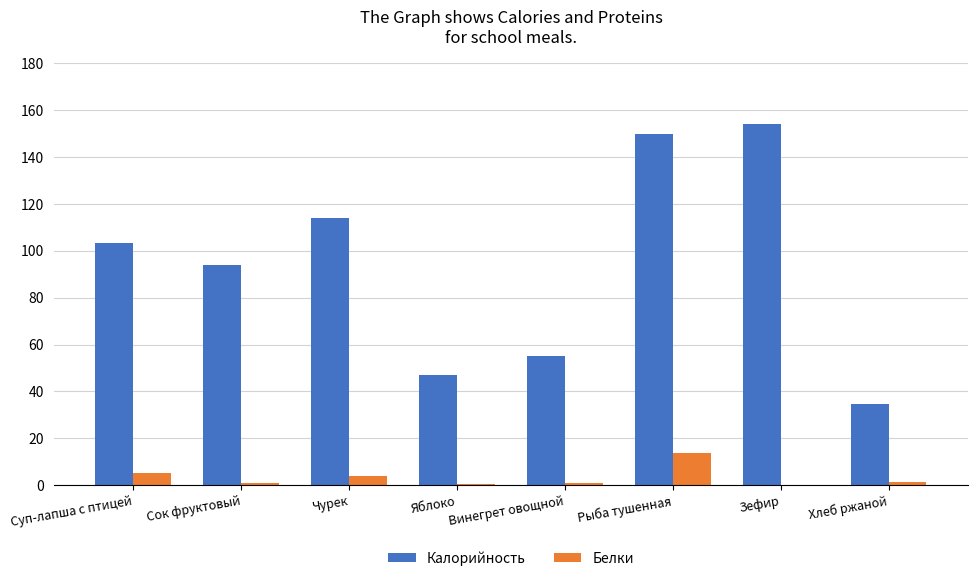

What is the sum of all Калорийность values?

752.1